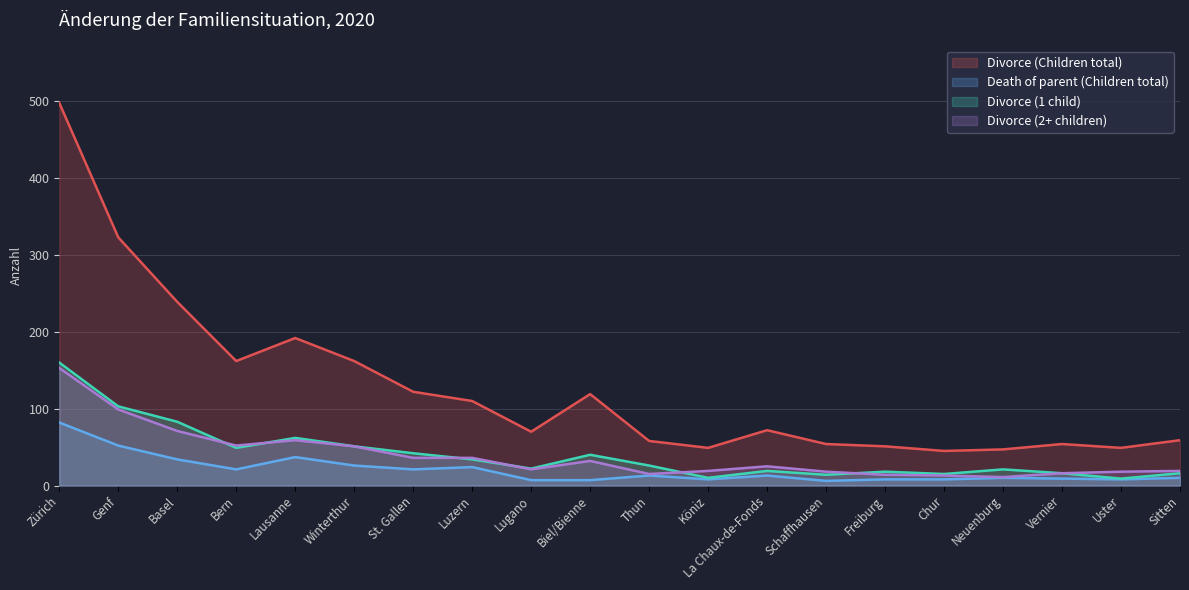

At which category does Divorce (2+ children) reach its first local valley?

Bern